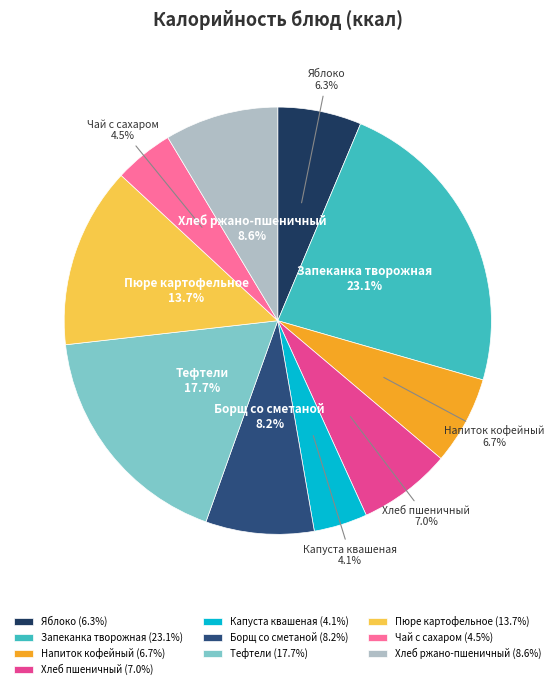

Between Капуста квашеная and Борщ со сметаной, which is larger?

Борщ со сметаной